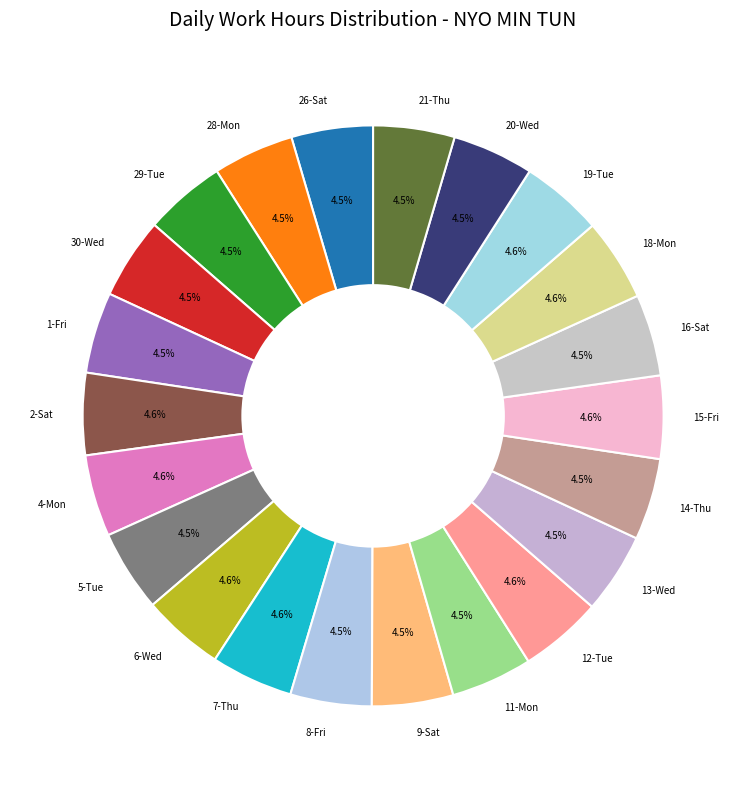

Approximately how many times larger is the value at 21-Thu compared to 13-Wed?

1.0